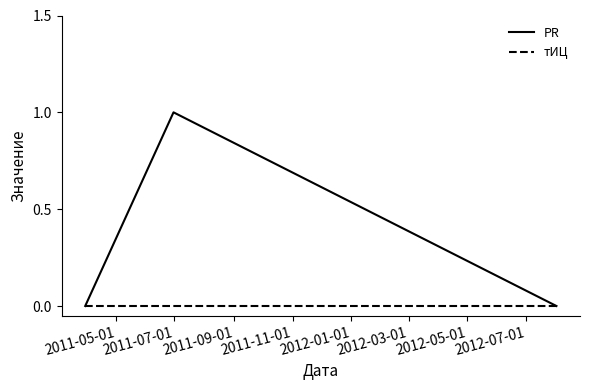

Which series has the largest total across all categories?

PR